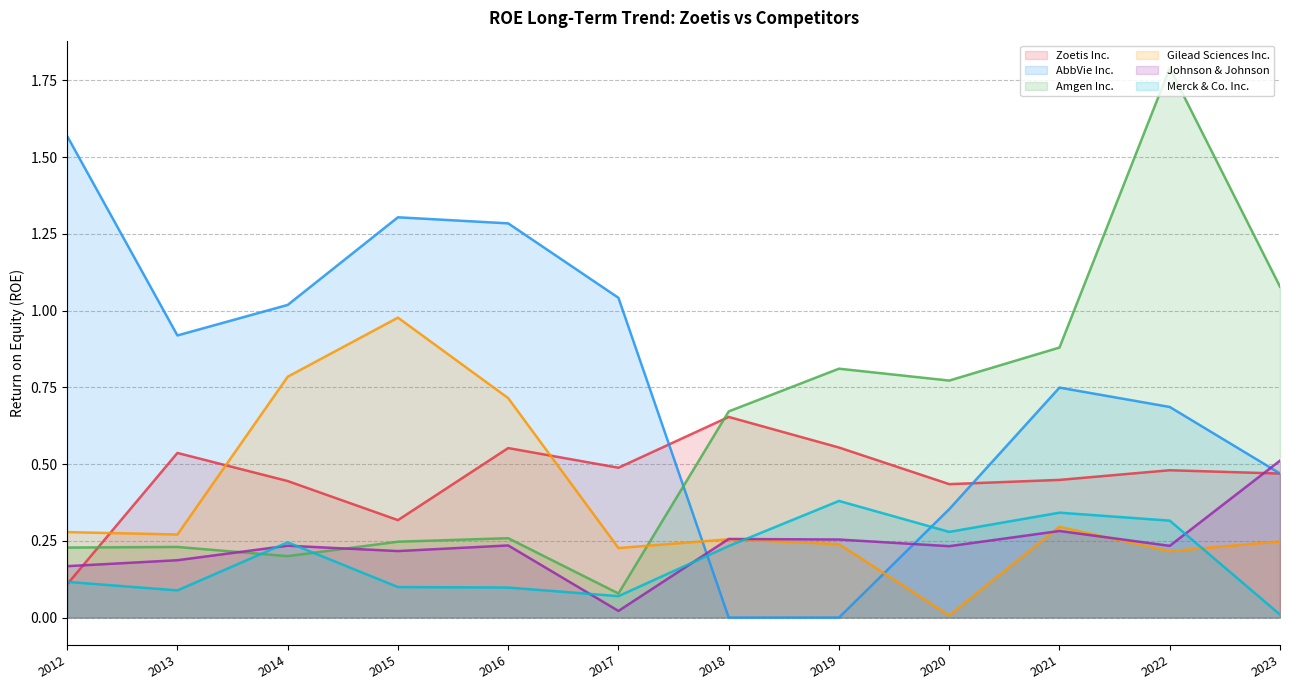

How many data points does each series have?

12